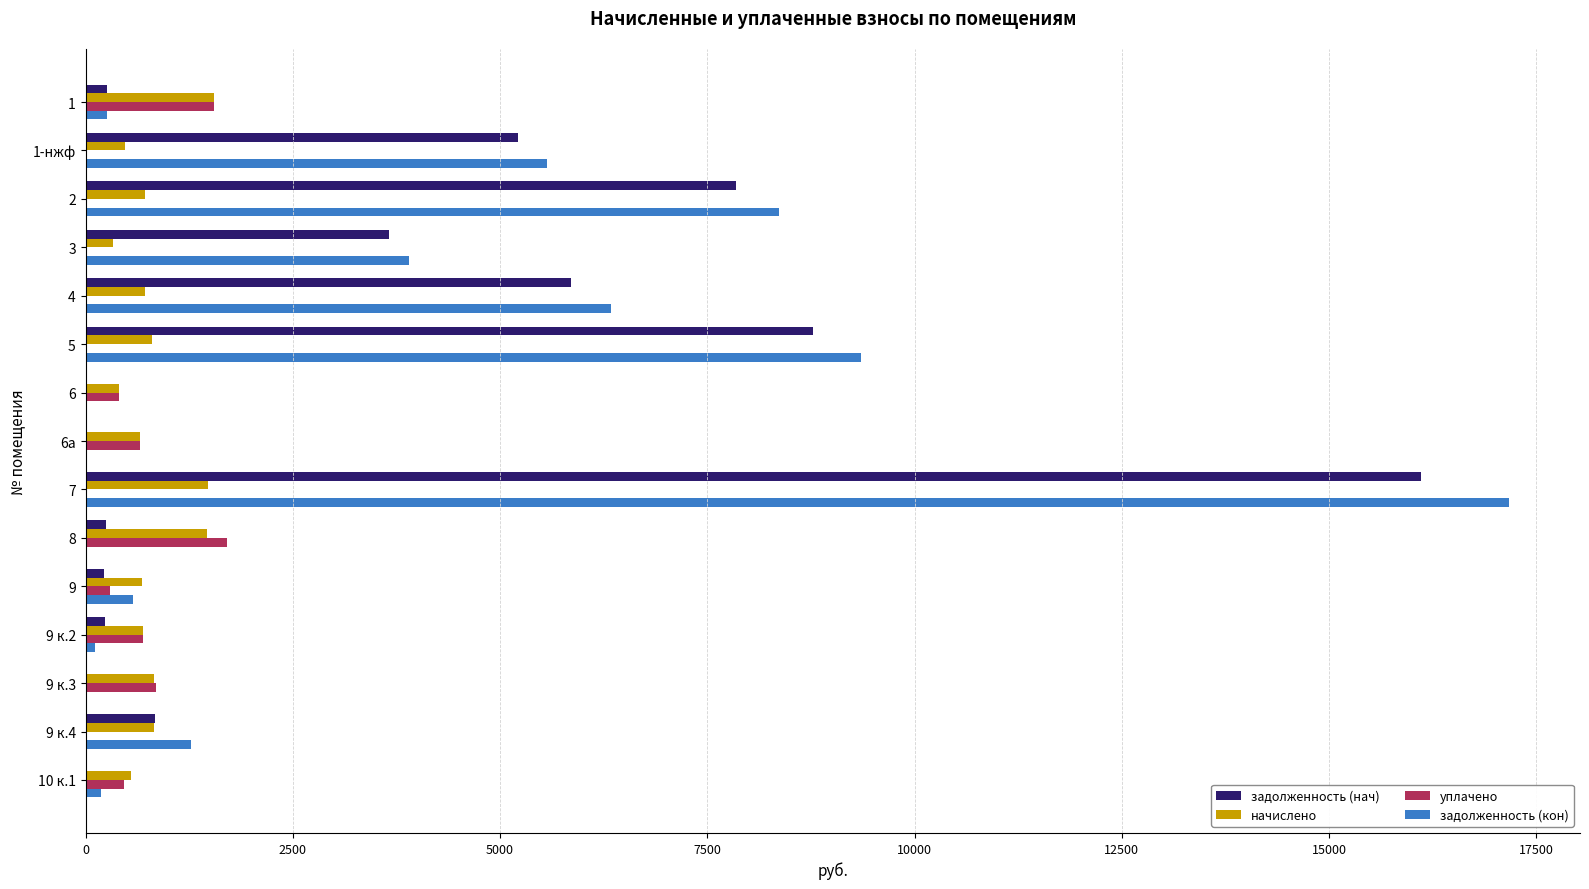

At which category is the sum across all series the highest?

7